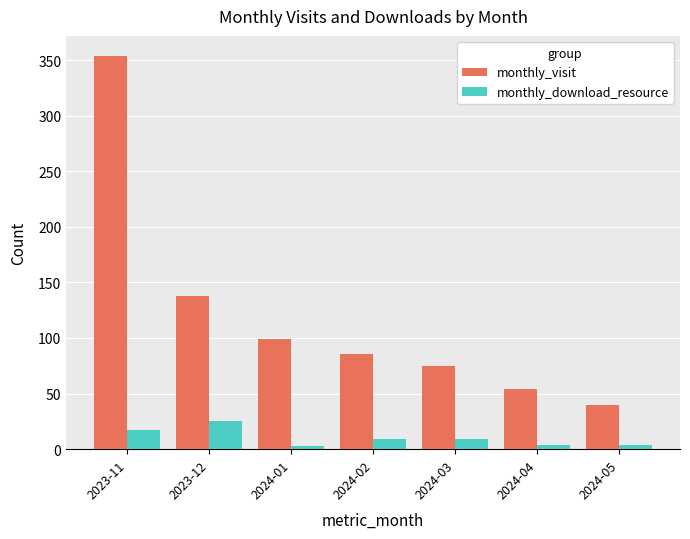

What position from the left is 2024-03?

5